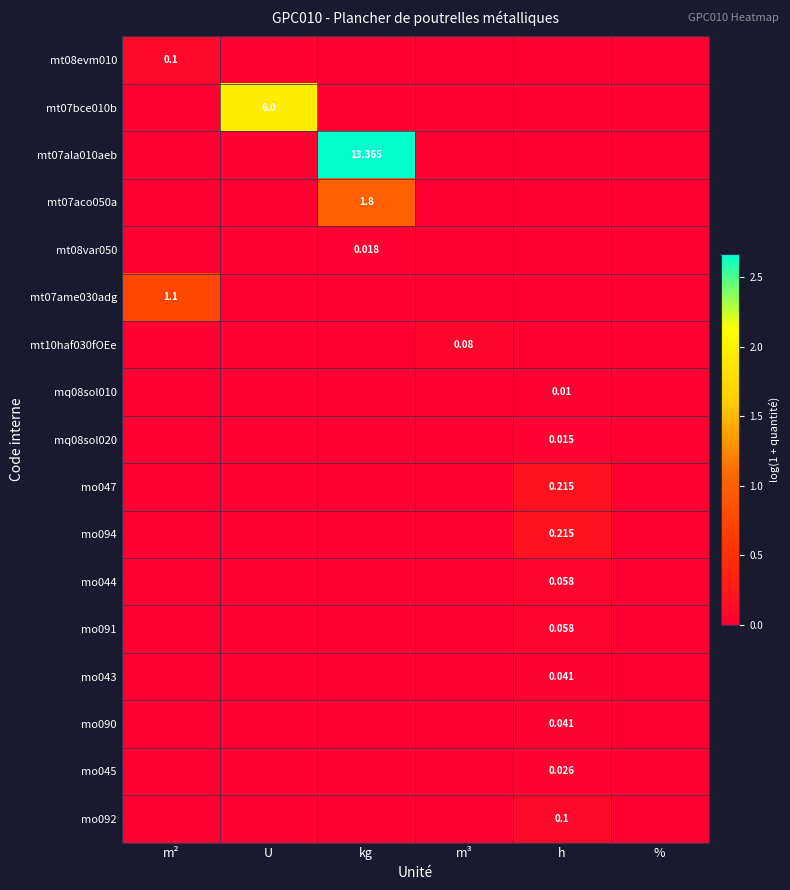

How many categories are shown in the chart?

6